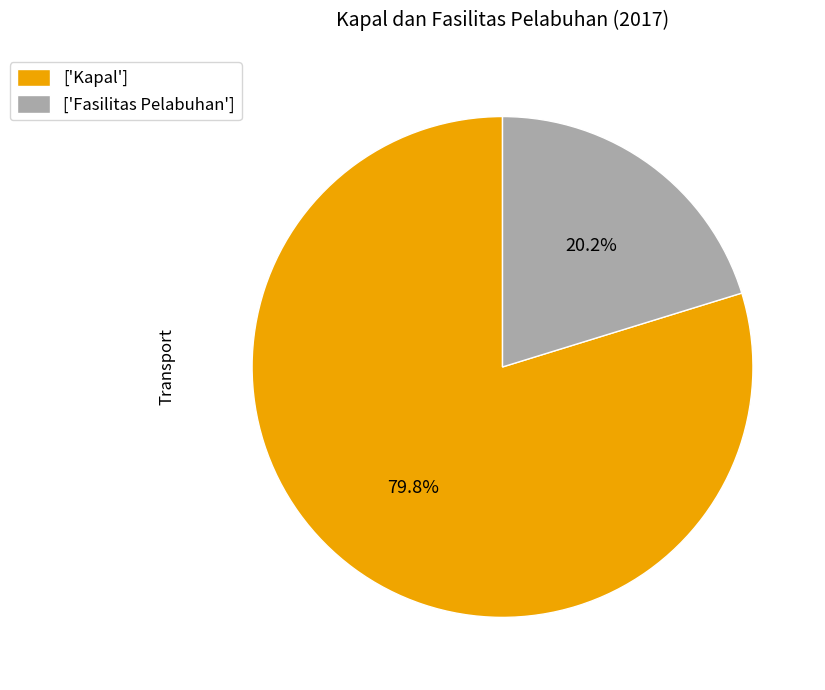

Is ['Kapal'] the majority of the pie?

Yes